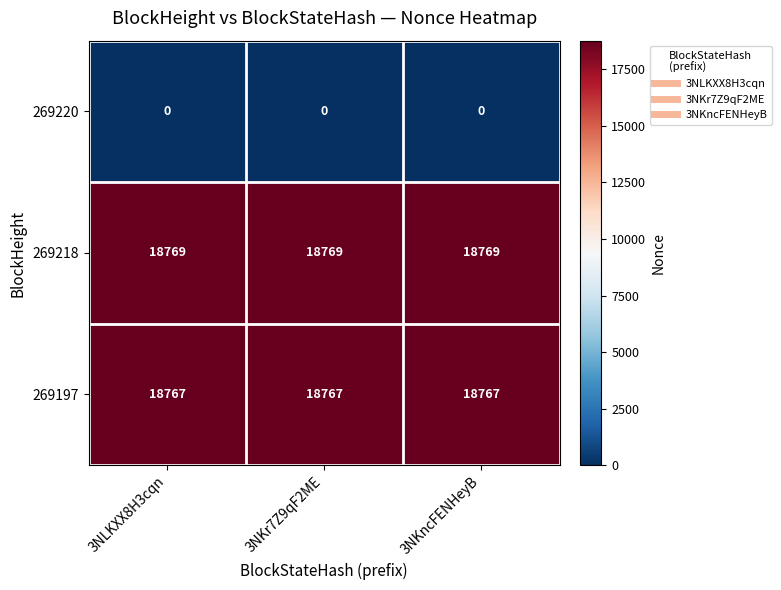

What is the spread (max minus min) of values at 3NKncFENHeyB?

18769